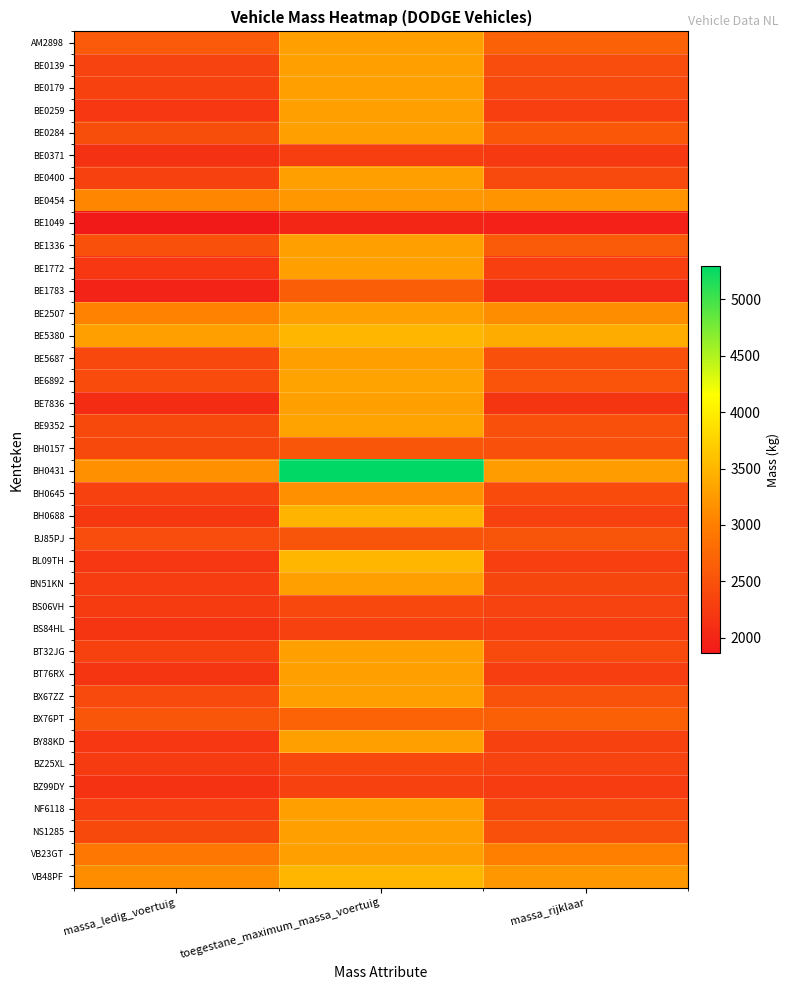

What is the total value across all series at massa_ledig_voertuig?

91849